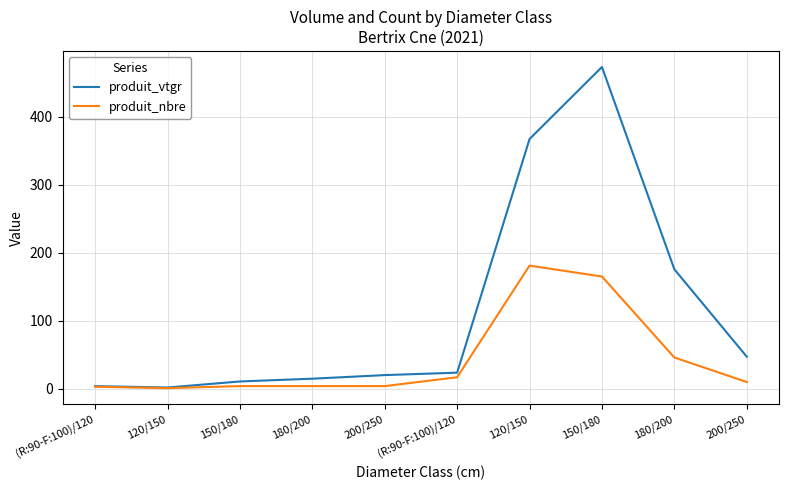

Between 200/250 and (R:90-F:100)/120, which is larger?

200/250